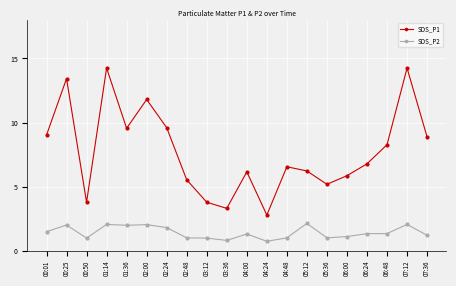

True or false: SDS_P2 and SDS_P1 intersect in this chart.

False